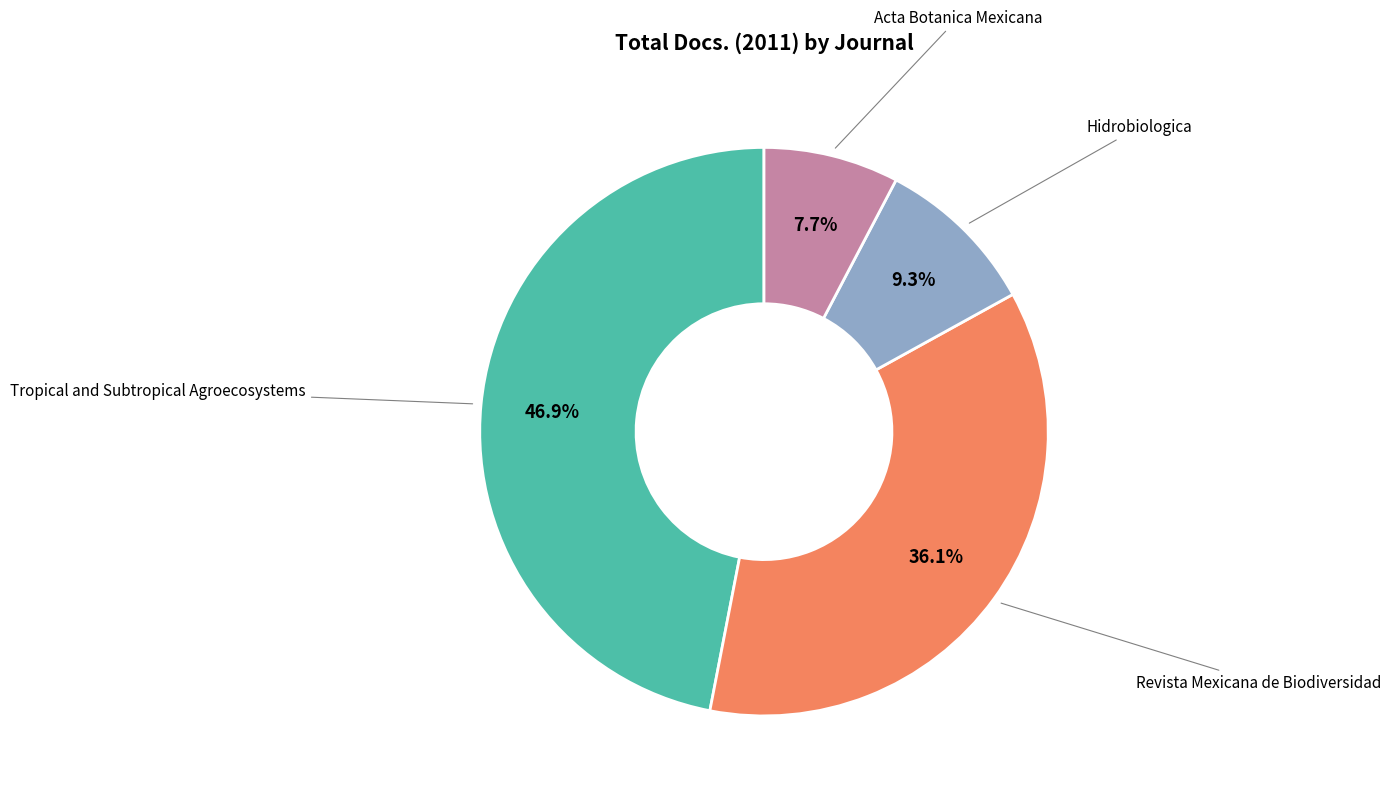

The Revista Mexicana de Biodiversidad slice represents 42% of the pie. True or false?

False